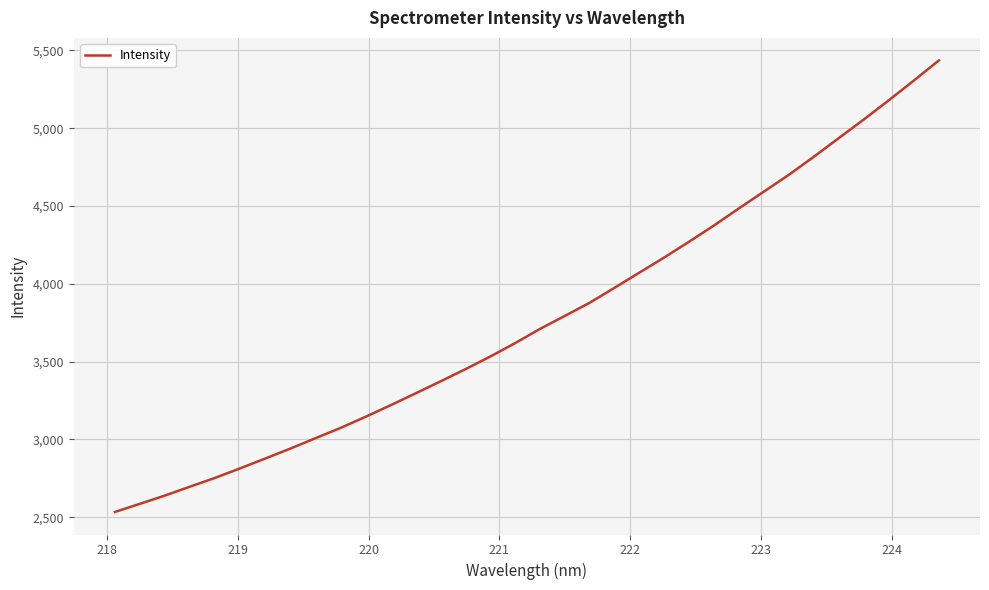

What is the difference between the maximum and minimum values?

2901.6